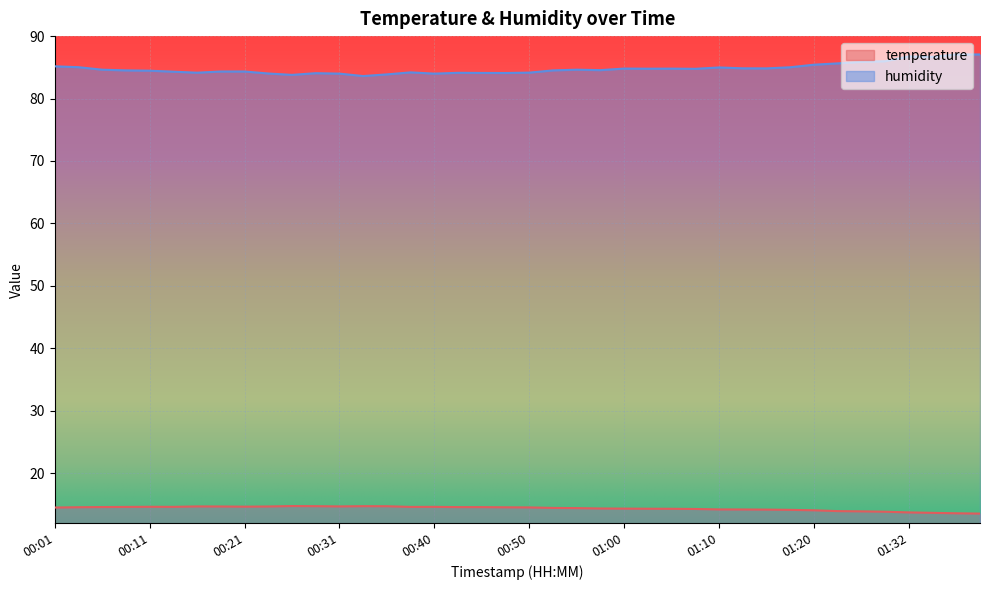

The temperature series shows 24.9 at 00:21. True or false?

False